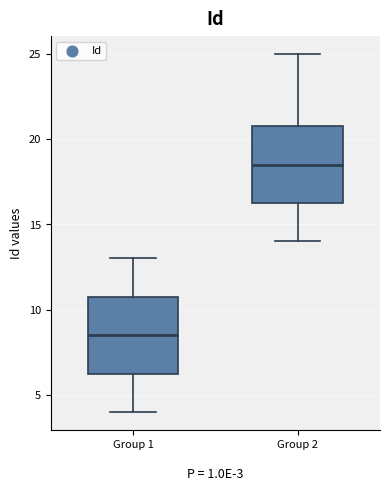

Which box has the highest median line?

Group 2